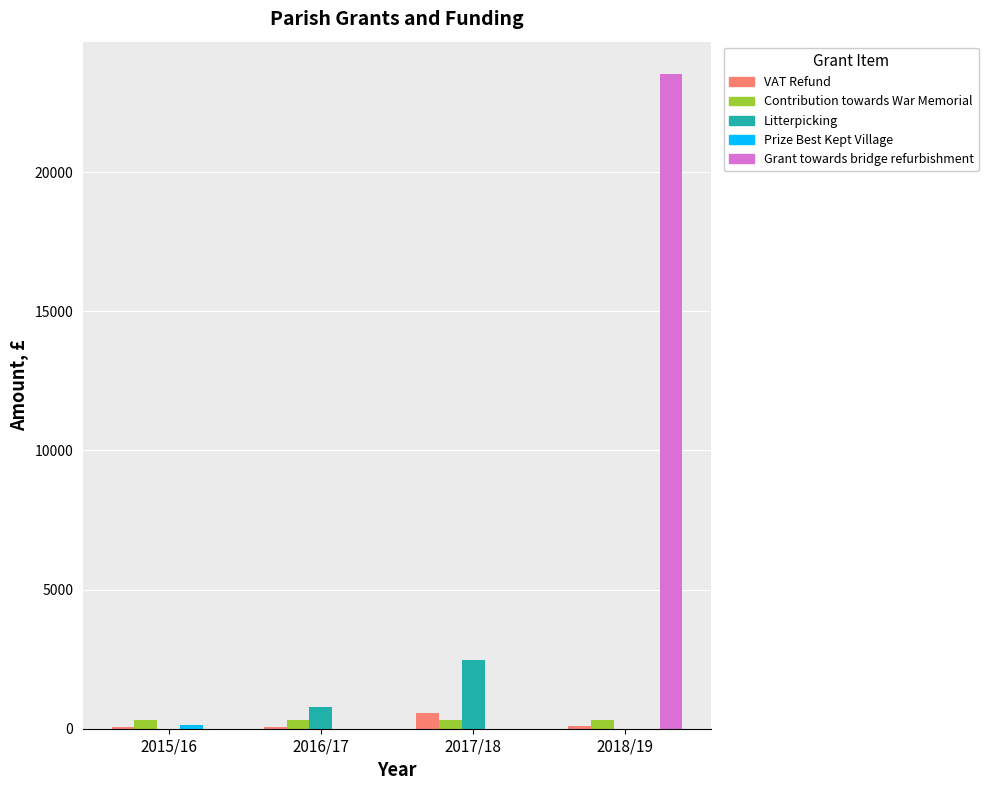

Is the value of Litterpicking at 2015/16 greater than the value of Grant towards bridge refurbishment at 2018/19?

No